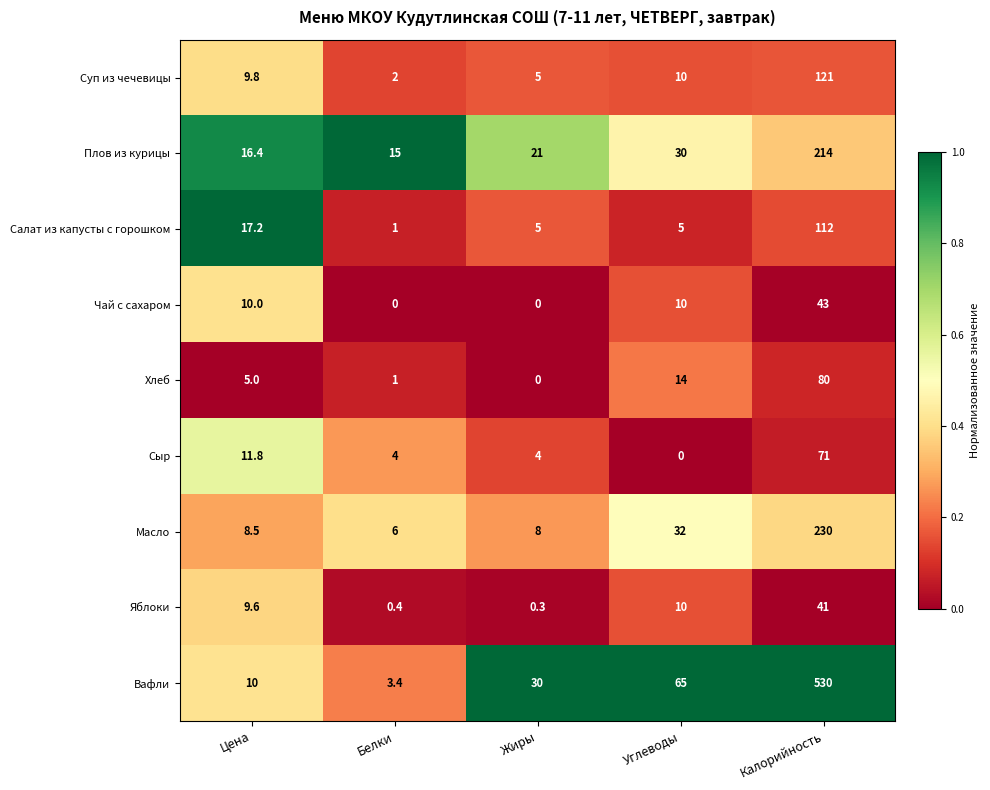

What is the sum of the Сыр values at Углеводы and Белки?

4.0